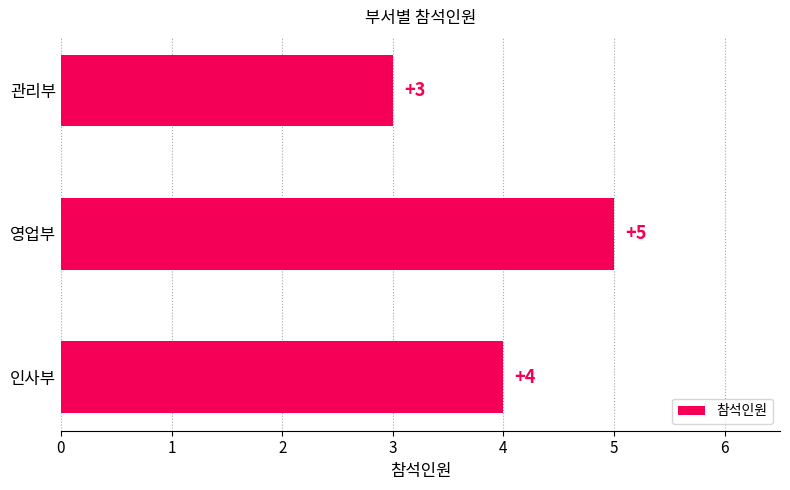

Reading top to bottom, list all the values displayed in this chart.

3	5	4